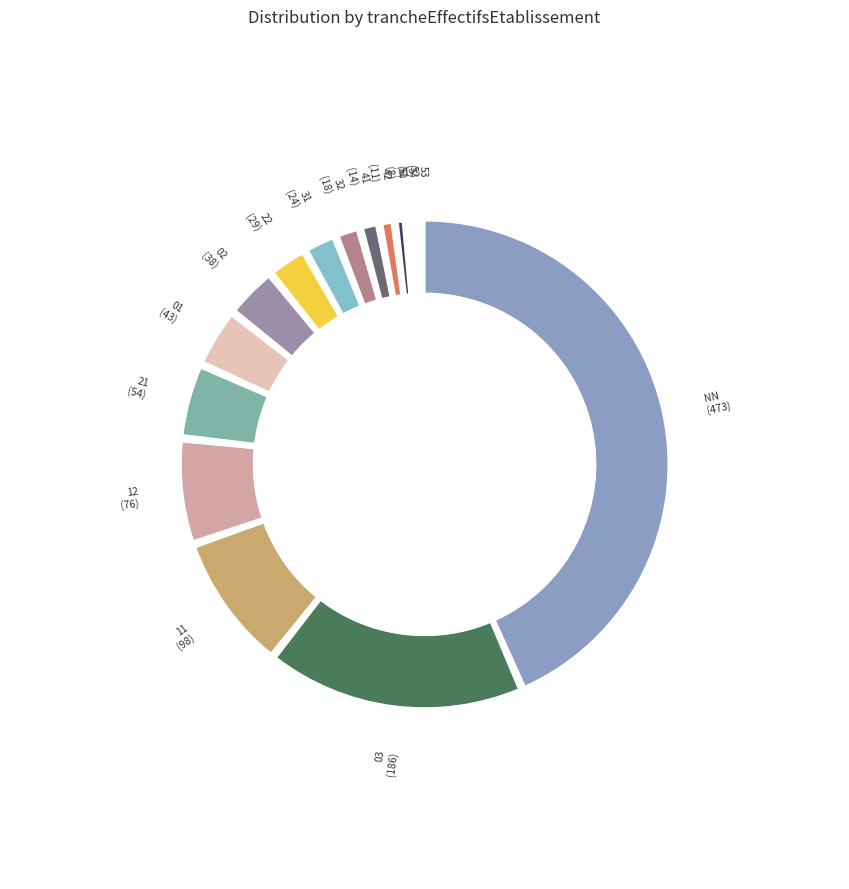

Is 42 the majority of the pie?

No